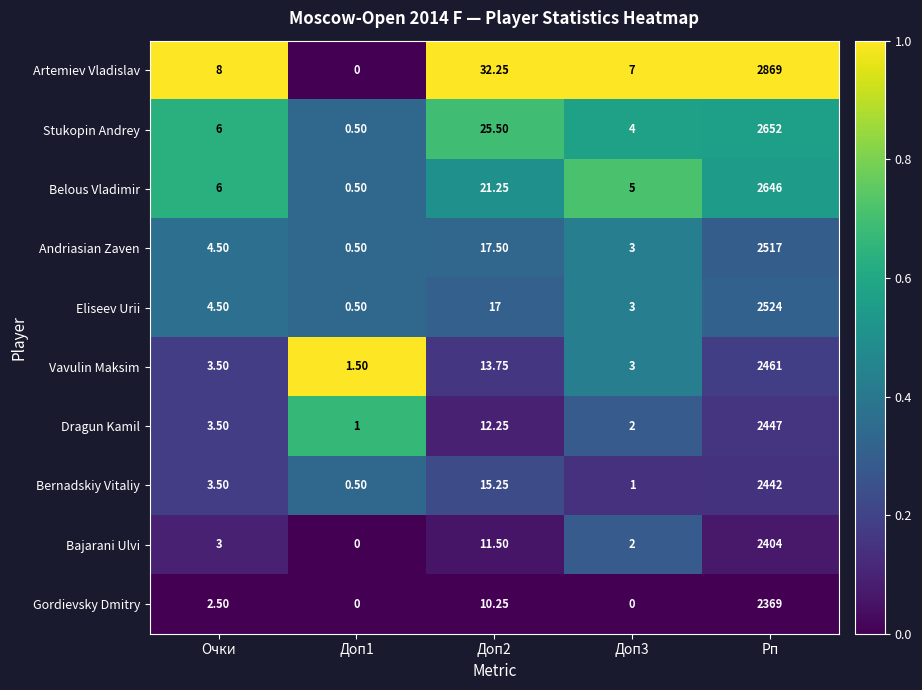

Which series has the widest spread of values?

Artemiev Vladislav